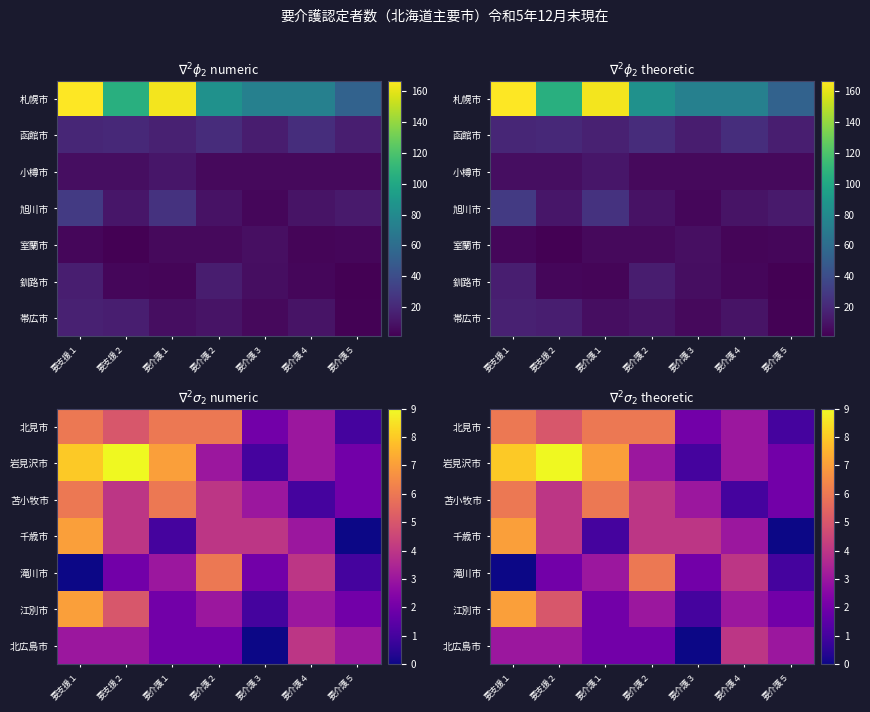

At which label does 北見市 first exceed 5?

要支援１